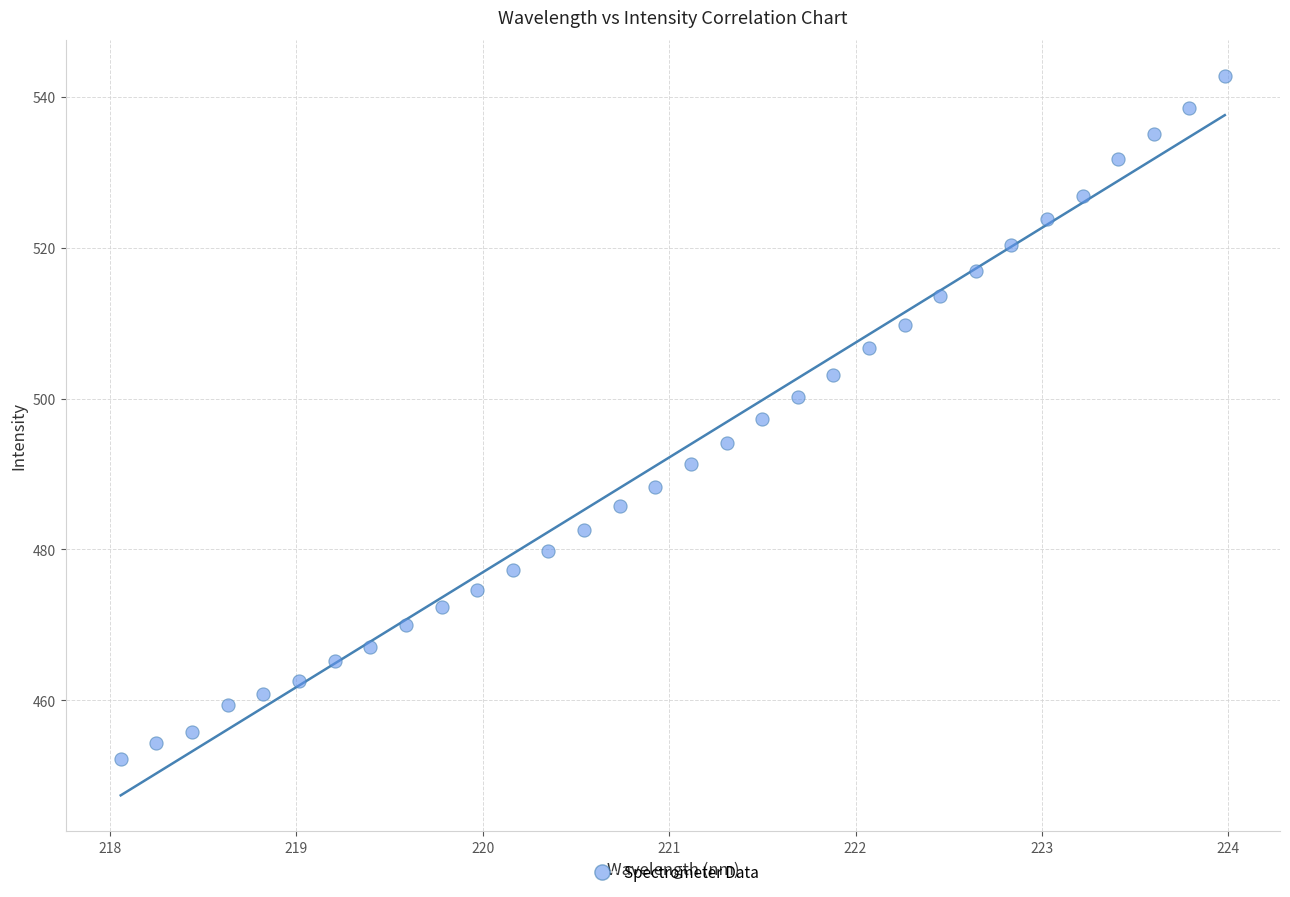

What is the range of Y values (max minus min)?

90.6